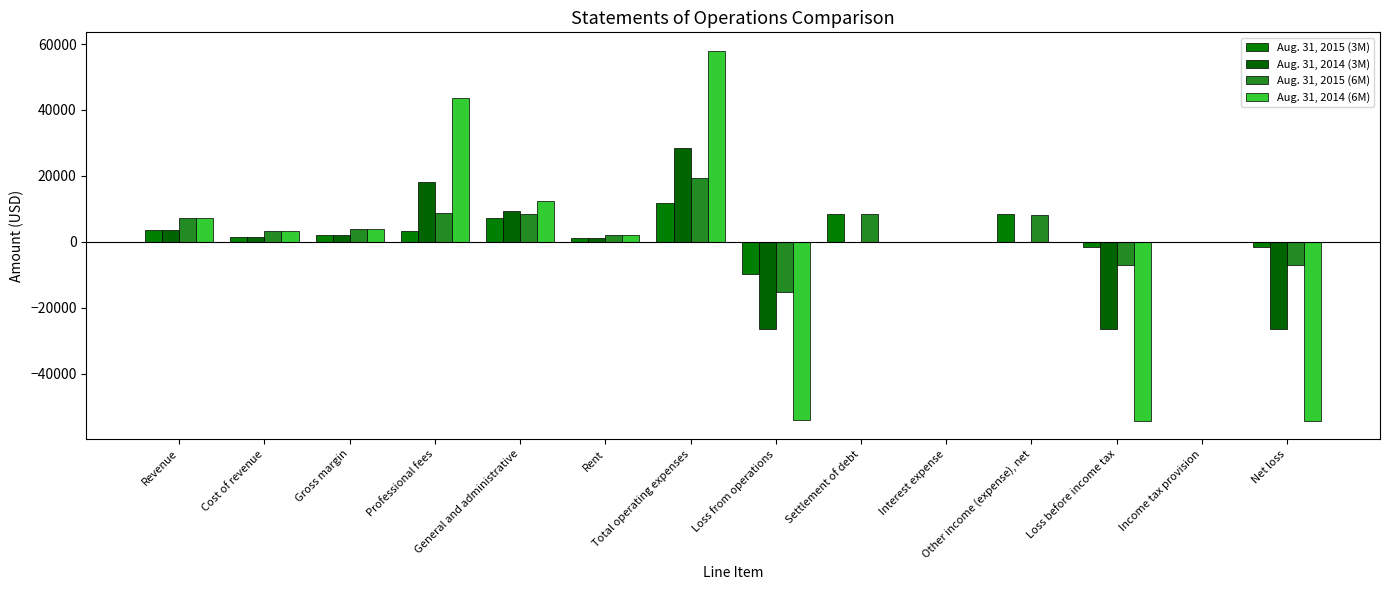

Reading left to right, what are all the values shown in this chart?

Aug. 31, 2015 (3M): Revenue=3607	Cost of revenue=1623	Gross margin=1984	Professional fees=3443	General and administrative=7340	Rent=1050	Total operating expenses=11833	Loss from operations=-9849	Settlement of debt=8459	Interest expense=-89	Other income (expense), net=8370	Loss before income tax=-1479	Income tax provision=0	Net loss=-1479
Aug. 31, 2014 (3M): Revenue=3586	Cost of revenue=1614	Gross margin=1972	Professional fees=18033	General and administrative=9313	Rent=1050	Total operating expenses=28396	Loss from operations=-26424	Settlement of debt=0	Interest expense=-74	Other income (expense), net=-74	Loss before income tax=-26498	Income tax provision=0	Net loss=-26498
Aug. 31, 2015 (6M): Revenue=7271	Cost of revenue=3231	Gross margin=4040	Professional fees=8760	General and administrative=8452	Rent=2100	Total operating expenses=19312	Loss from operations=-15272	Settlement of debt=8459	Interest expense=-158	Other income (expense), net=8301	Loss before income tax=-6971	Income tax provision=0	Net loss=-6971
Aug. 31, 2014 (6M): Revenue=7173	Cost of revenue=3228	Gross margin=3945	Professional fees=43544	General and administrative=12296	Rent=2100	Total operating expenses=57940	Loss from operations=-53995	Settlement of debt=0	Interest expense=-160	Other income (expense), net=-160	Loss before income tax=-54155	Income tax provision=0	Net loss=-54155